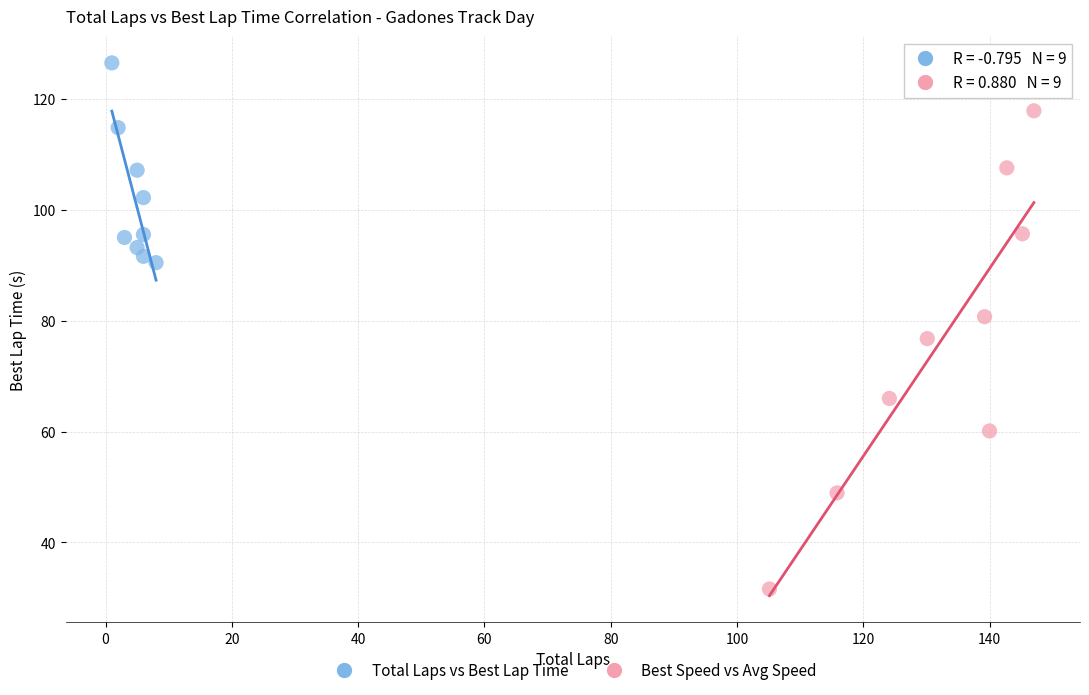

Which series has the widest spread of Y values?

Best Speed vs Avg Speed